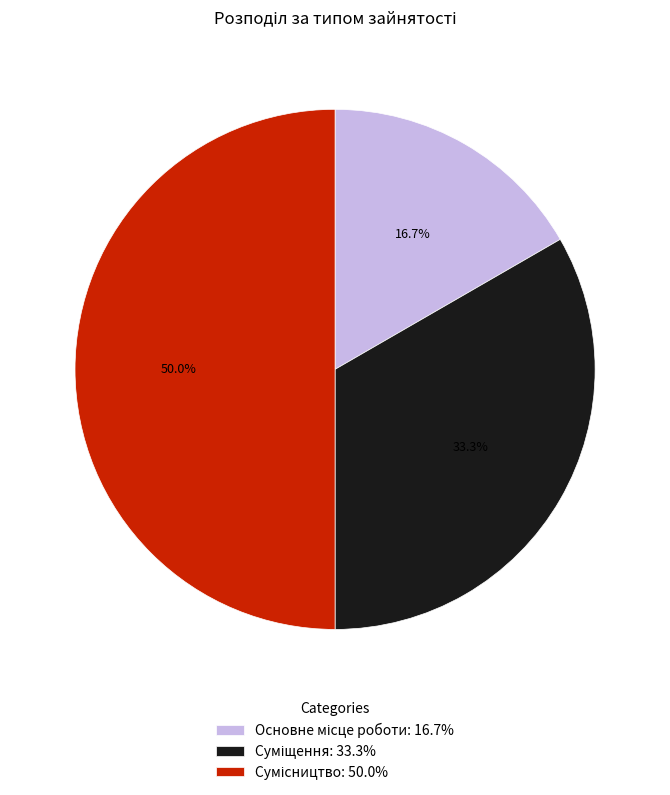

What percentage is the Основне місце роботи slice, to the nearest percent?

17%